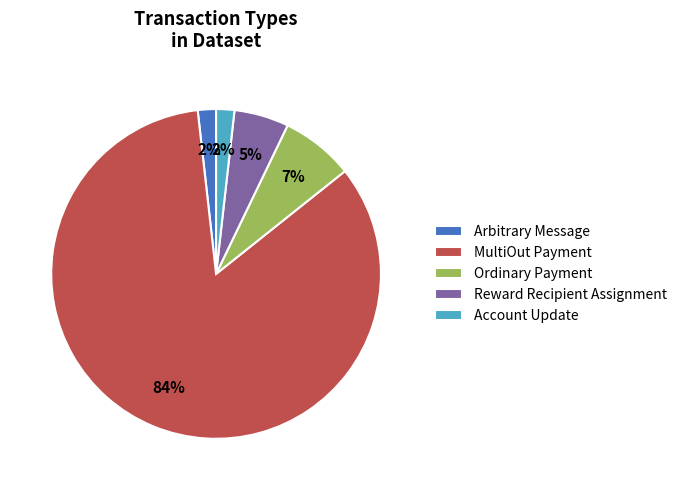

True or false: MultiOut Payment accounts for 76% of the total.

False